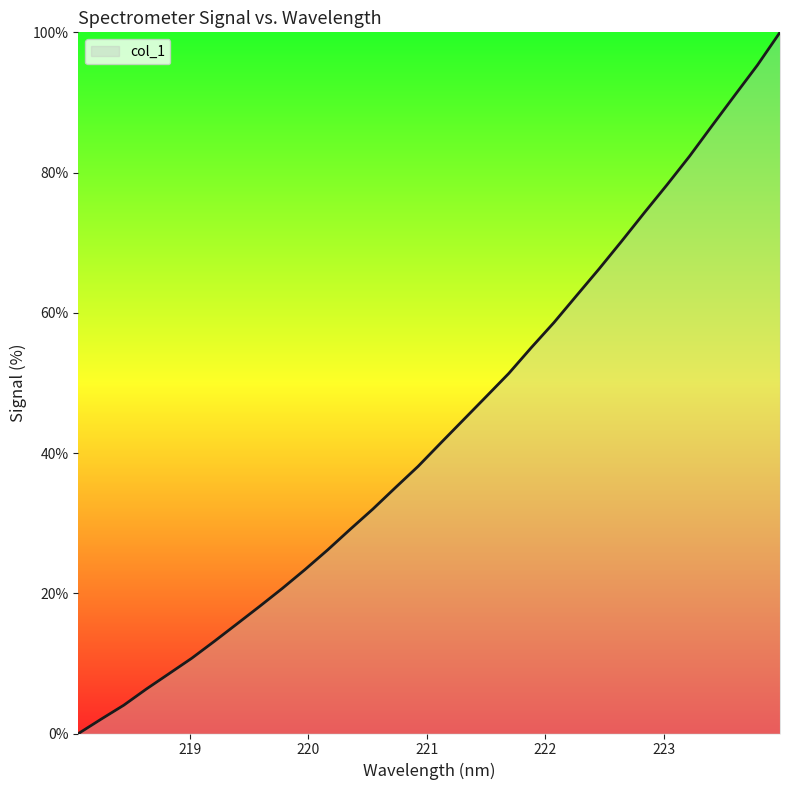

How many values are below 41?

16